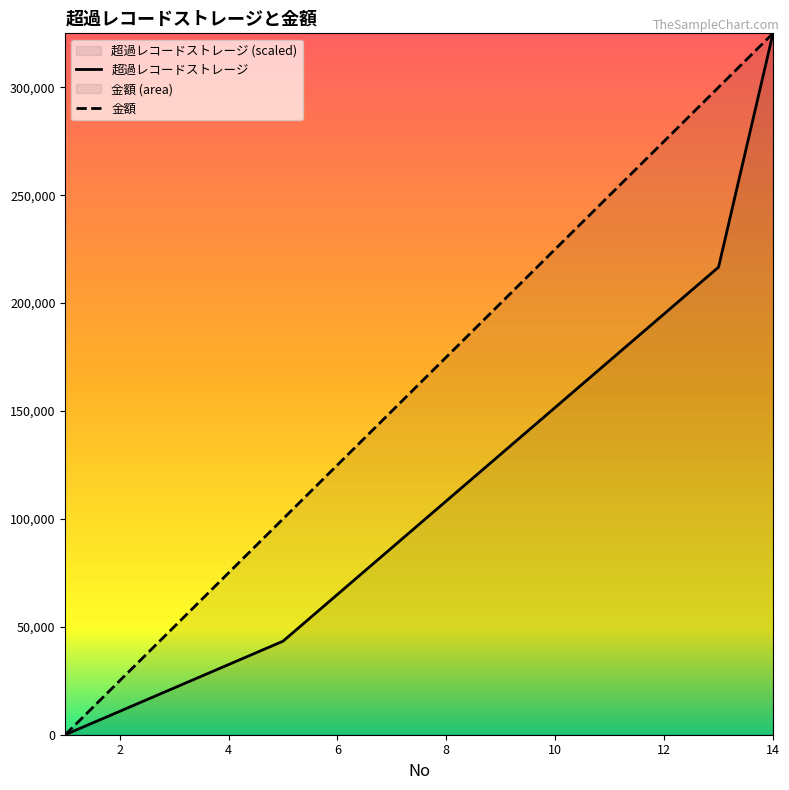

Which series has the widest spread of values?

超過レコードストレージ